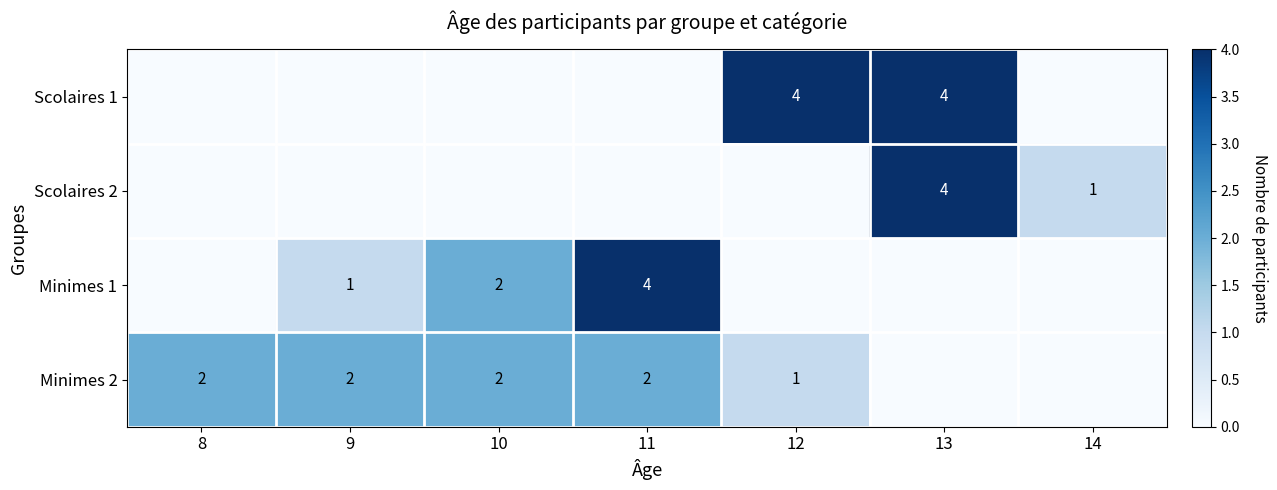

At how many categories does at least one series exceed 0?

7